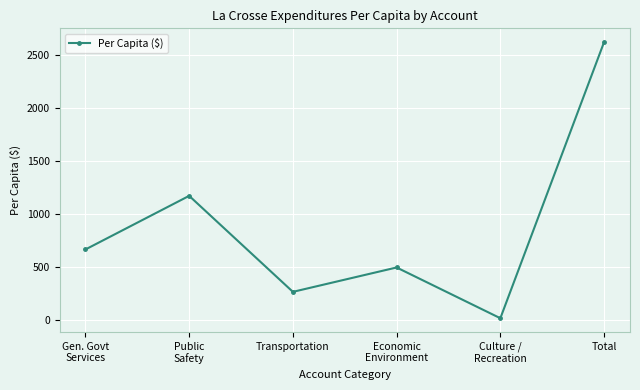

Reading left to right, transcribe all the data shown in this chart.

667.8	1174.0	267.5	497.7	18.4	2625.5